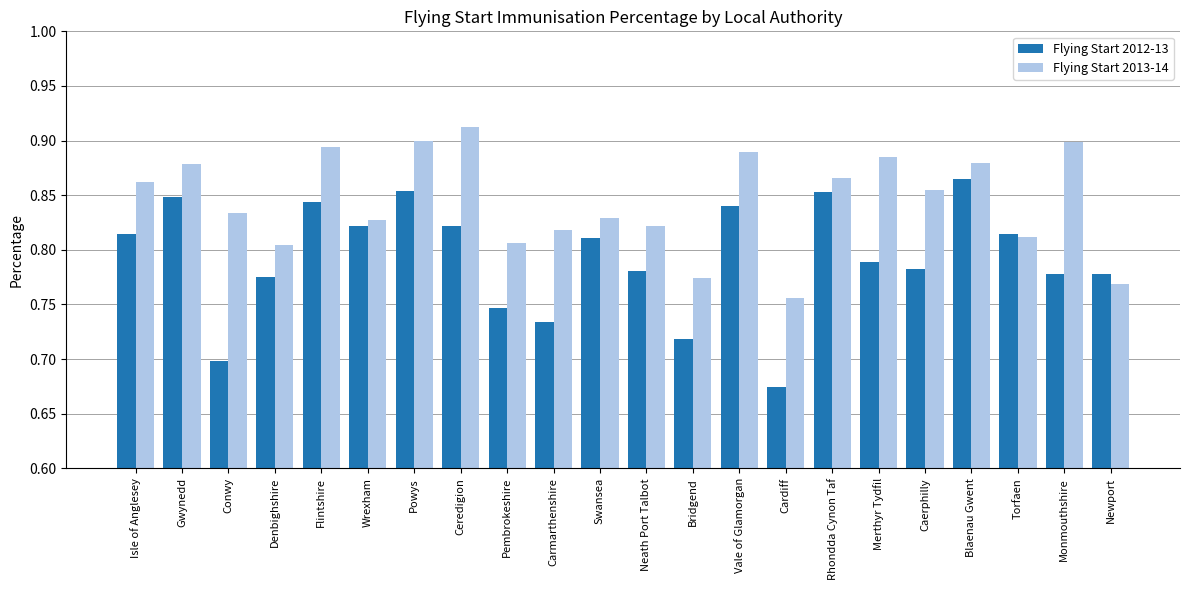

What is the label of the 20th bar from the right?

Conwy